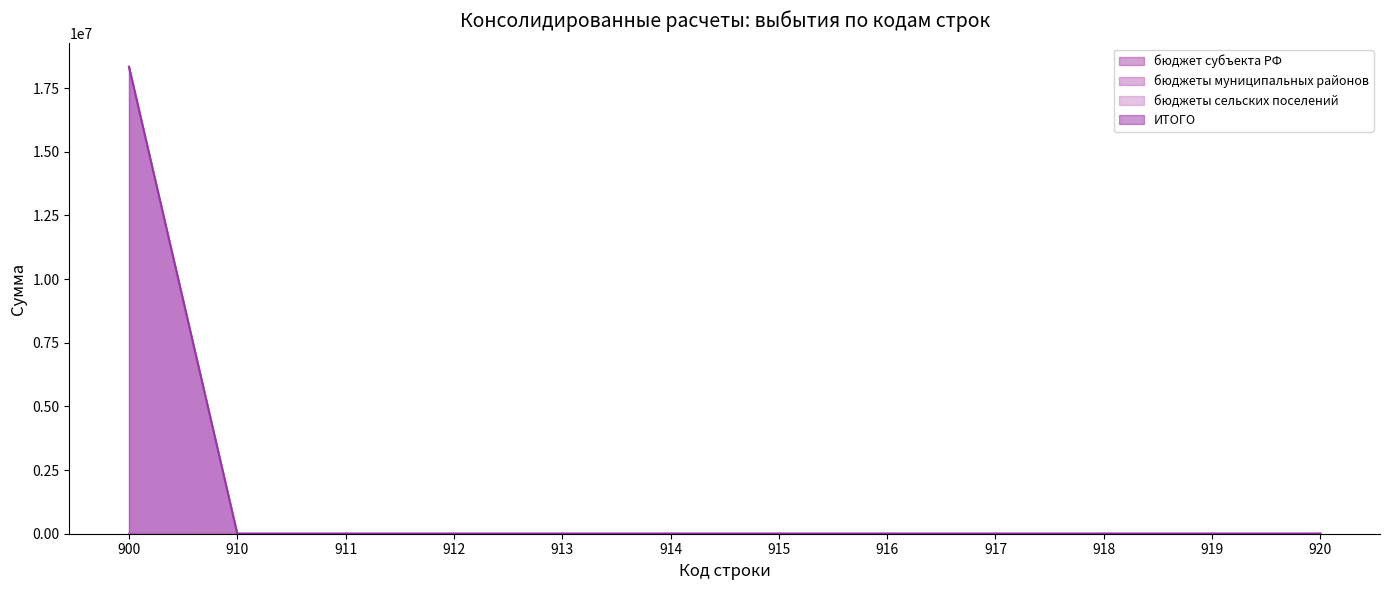

How many lines are shown in the chart?

4